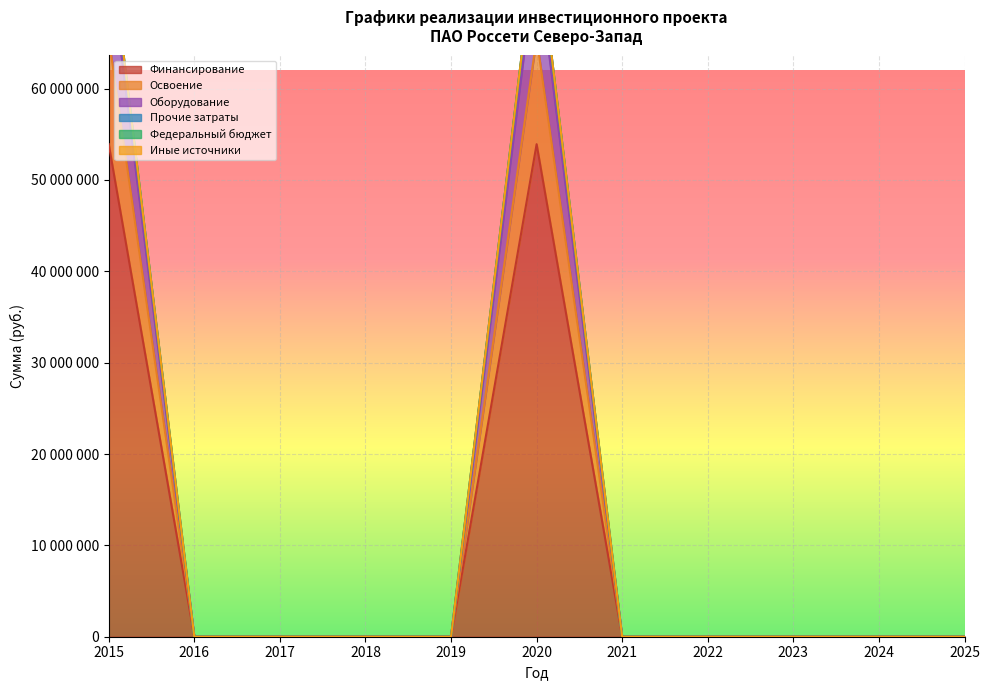

The Прочие затраты series shows 51745222 at 2015. True or false?

False